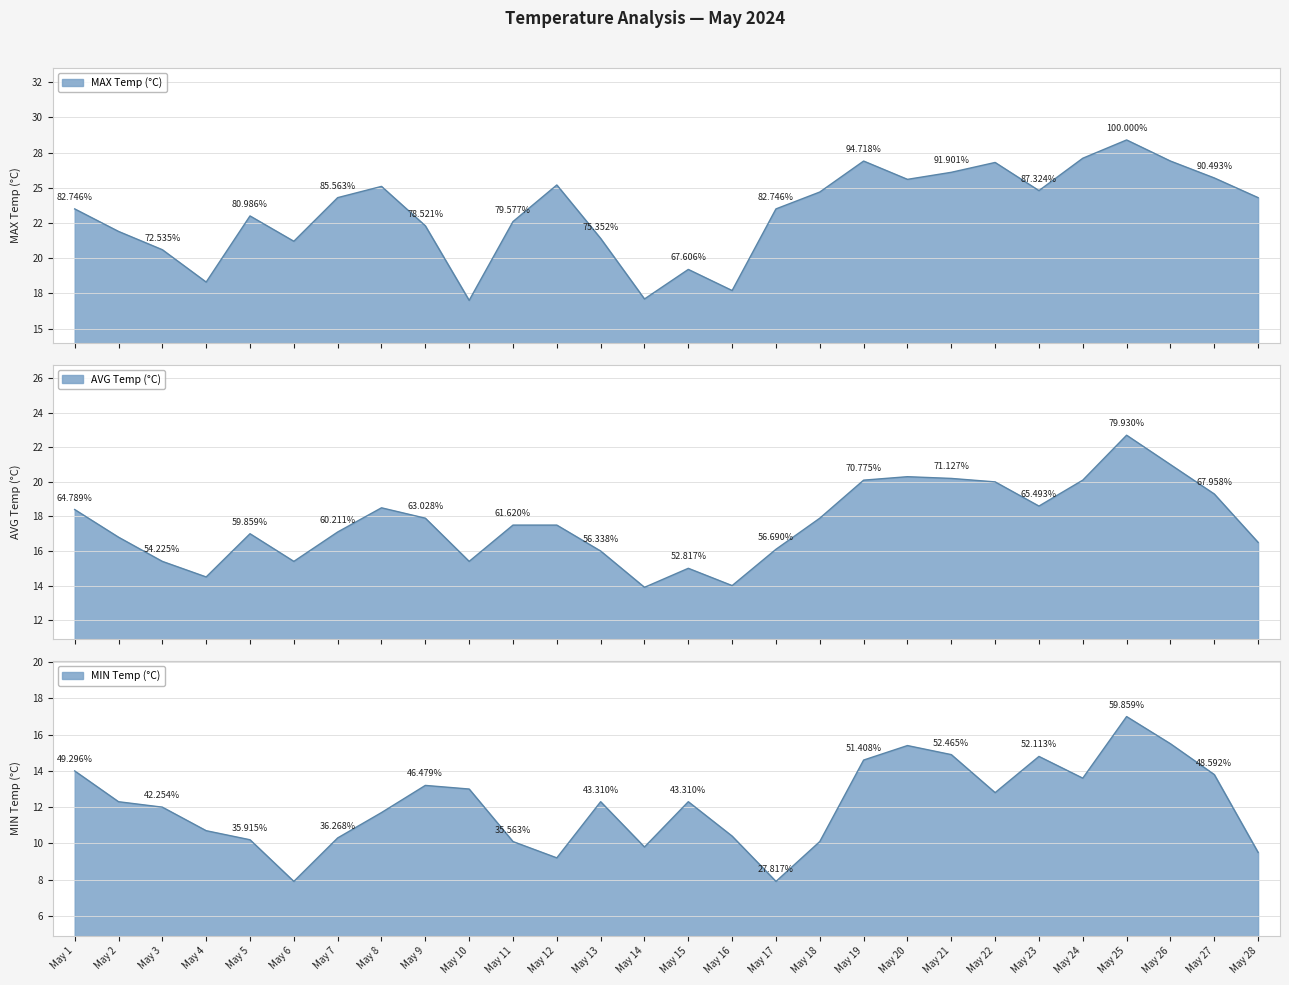

How many data points does each series have?

28